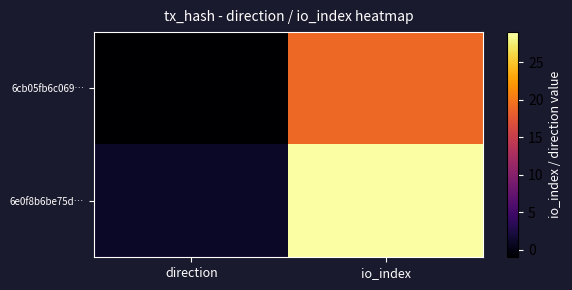

What is the maximum value shown in the chart?

29